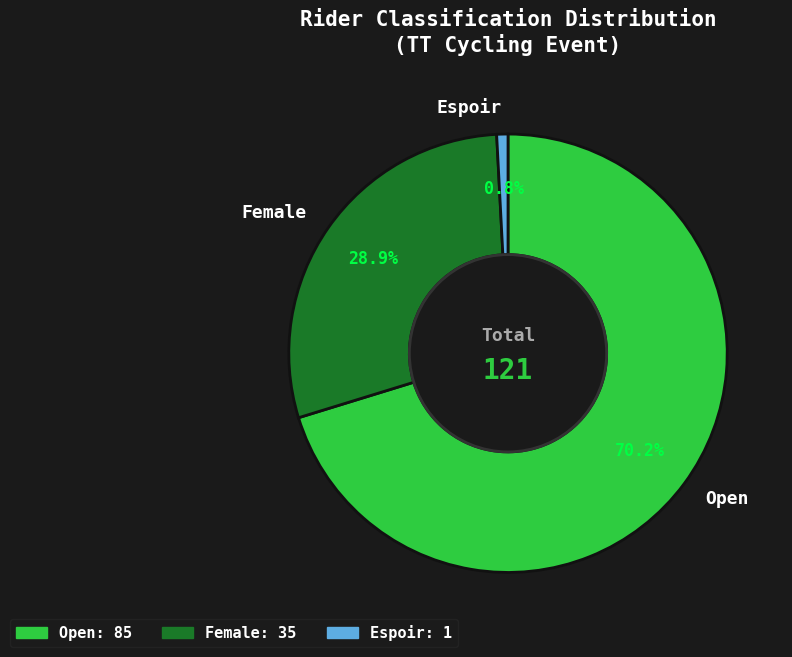

What is the ratio of the value at Open to the value at Female?

2.4